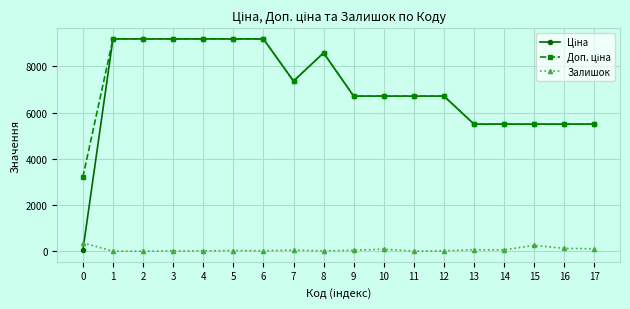

What is the difference between the highest and lowest values at 11?

6710.2